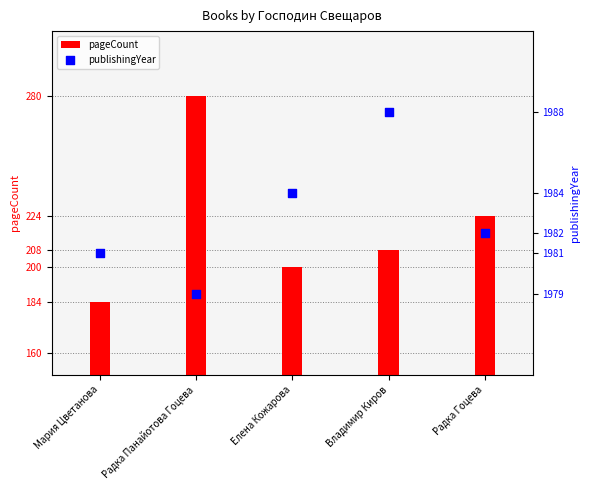

What are all the series names shown in the legend?

pageCount, publishingYear